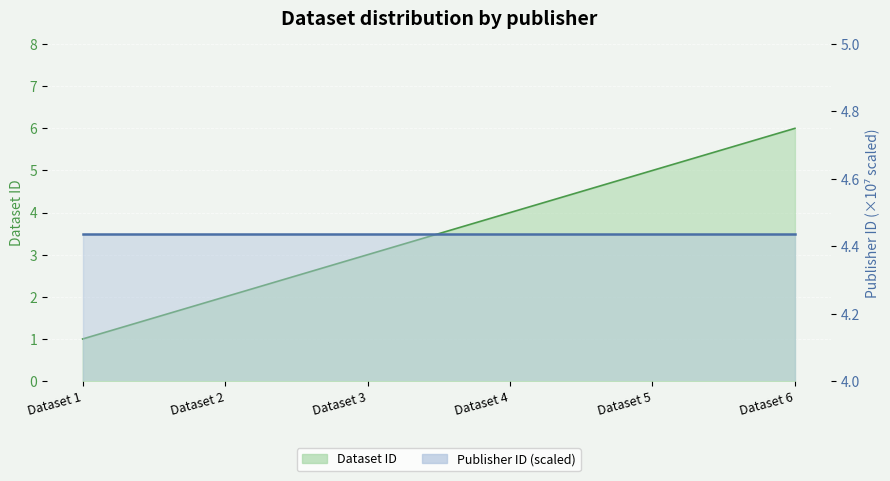

What is the change in value from Dataset 5 to Dataset 6?

+1